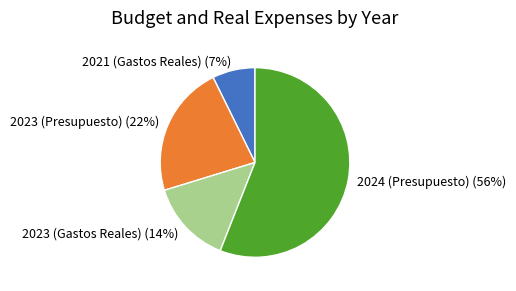

What is the largest slice in the pie chart?

2024 (Presupuesto)